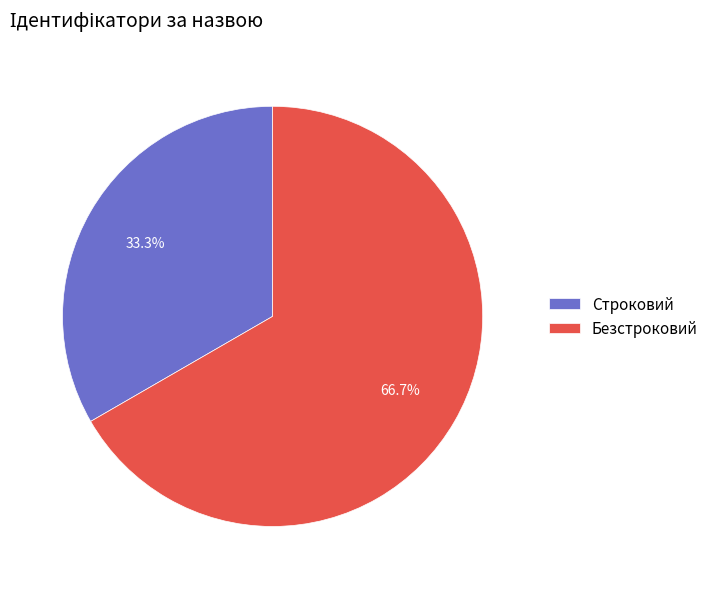

Rank the categories by value from highest to lowest.

Безстроковий, Строковий